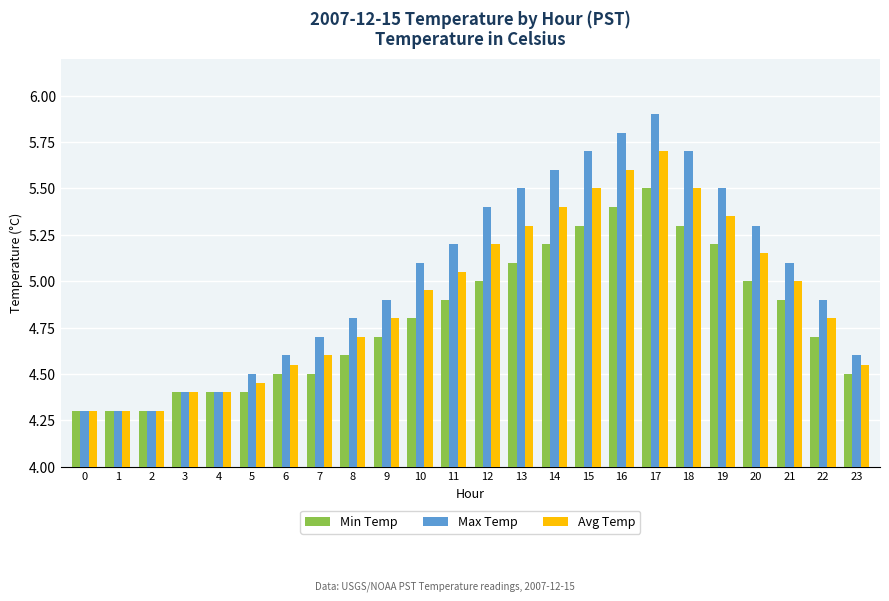

What is the value of the Min Temp bar at the 9th from the left?

4.6